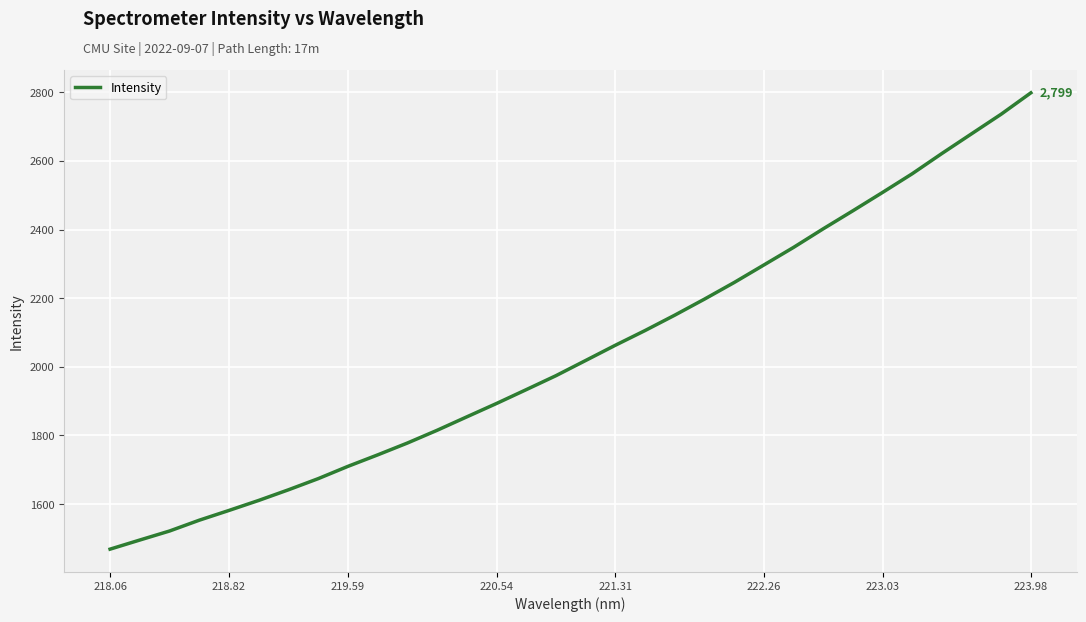

What is the difference between the maximum and minimum values?

1330.1